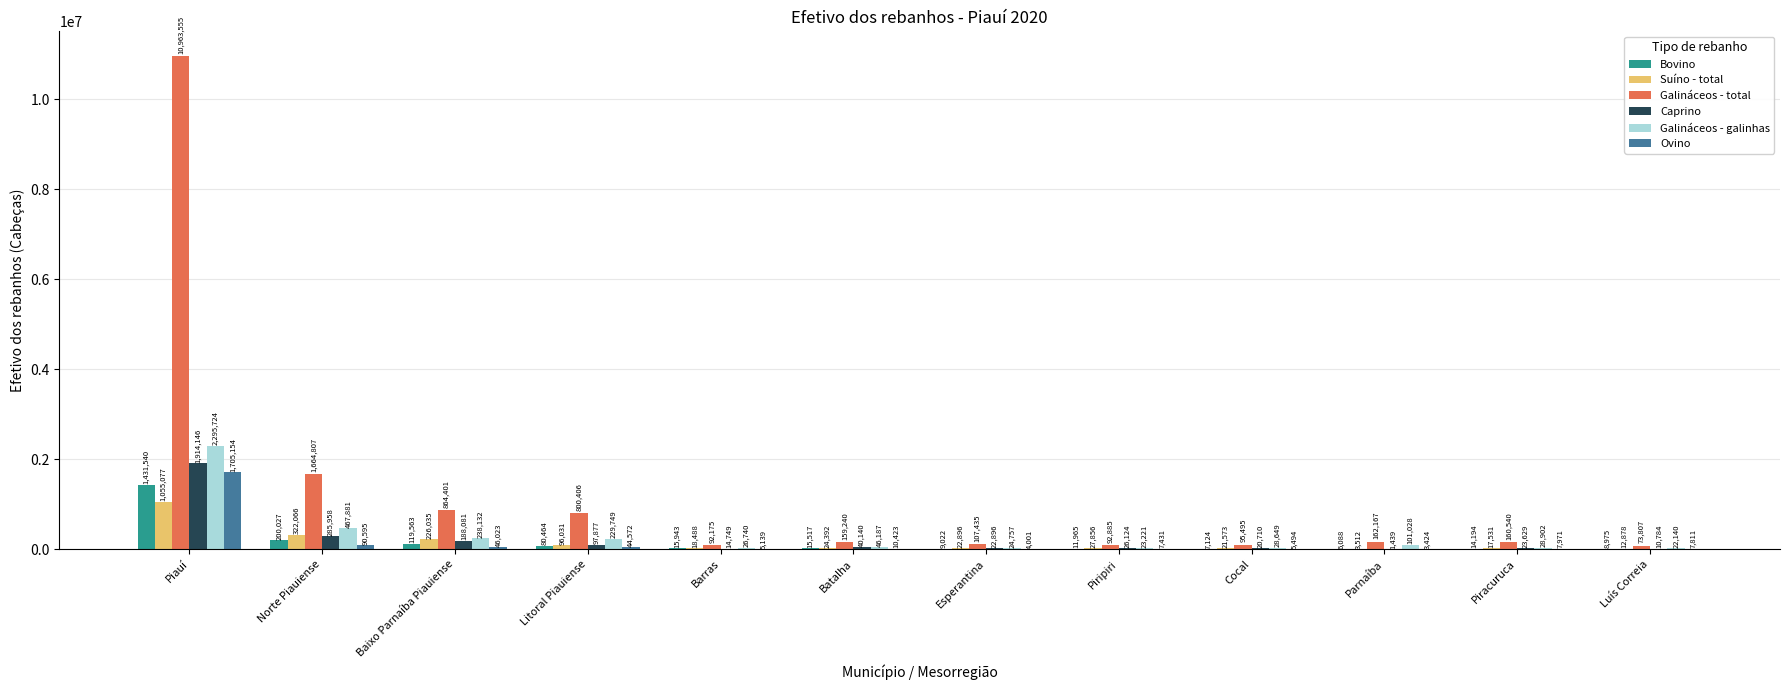

Reading left to right, transcribe all the data shown in this chart.

Bovino: 1431540	200027	119563	80464	15943	15517	9022	11965	7124	6088	14194	8975
Suíno - total: 1055077	322066	226035	96031	18488	24392	22896	27856	21573	3512	17531	12878
Galináceos - total: 10963555	1664807	864401	800406	92175	159240	107435	92885	95495	162167	160540	73807
Caprino: 1914146	285958	188081	97877	14749	40140	22896	26124	20710	1439	23629	10784
Galináceos - galinhas: 2295724	467881	238132	229749	26740	46187	24757	23221	28649	101028	28902	22140
Ovino: 1705154	90595	46023	44572	5139	10423	4001	7431	5494	3424	7971	7811